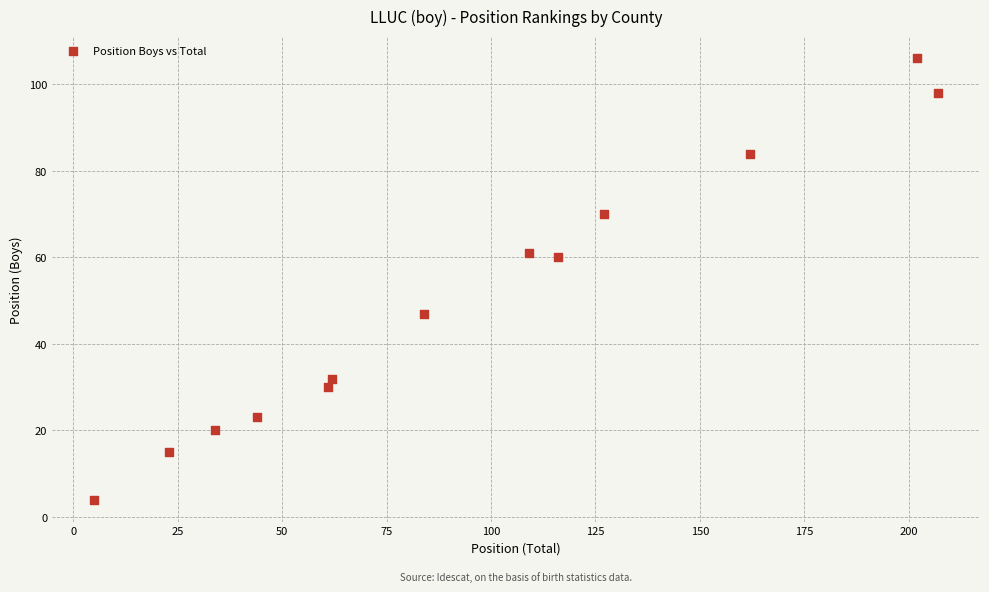

What is the range of Y values (max minus min)?

102